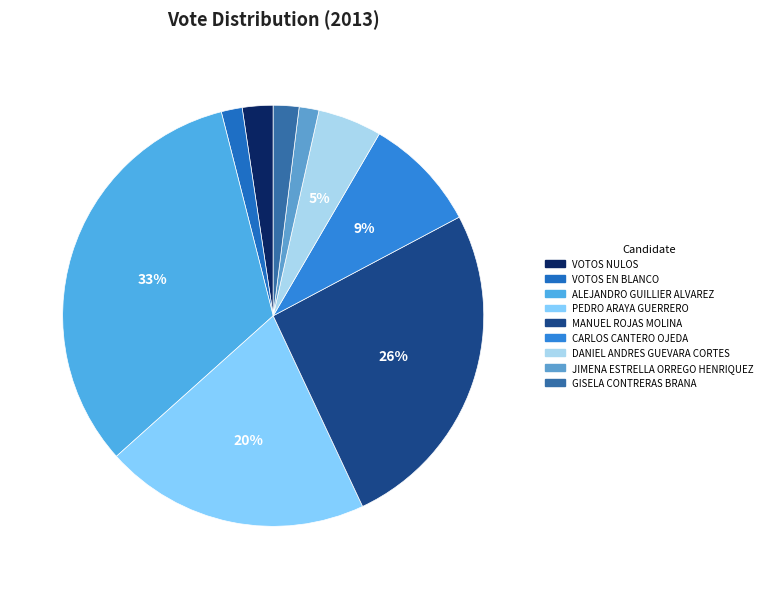

What is the ratio of the value at GISELA CONTRERAS BRANA to the value at CARLOS CANTERO OJEDA?

0.2